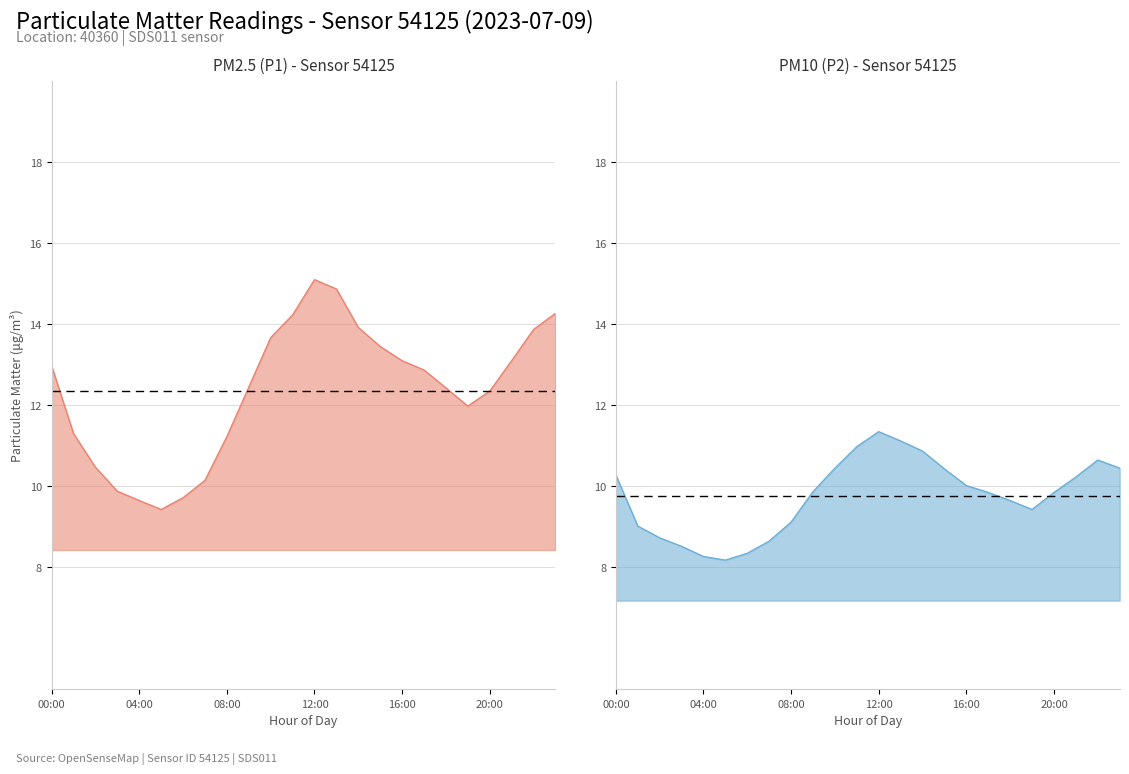

Reading left to right, extract all data points from this chart.

P1: 13.0	11.3	10.5	9.9	9.7	9.4	9.7	10.2	11.2	12.4	13.7	14.2	15.1	14.9	13.9	13.4	13.1	12.9	12.4	12.0	12.3	13.1	13.9	14.3
P2: 10.3	9.0	8.7	8.5	8.3	8.2	8.3	8.7	9.1	9.9	10.4	11.0	11.3	11.1	10.9	10.4	10.0	9.8	9.7	9.4	9.8	10.2	10.7	10.4